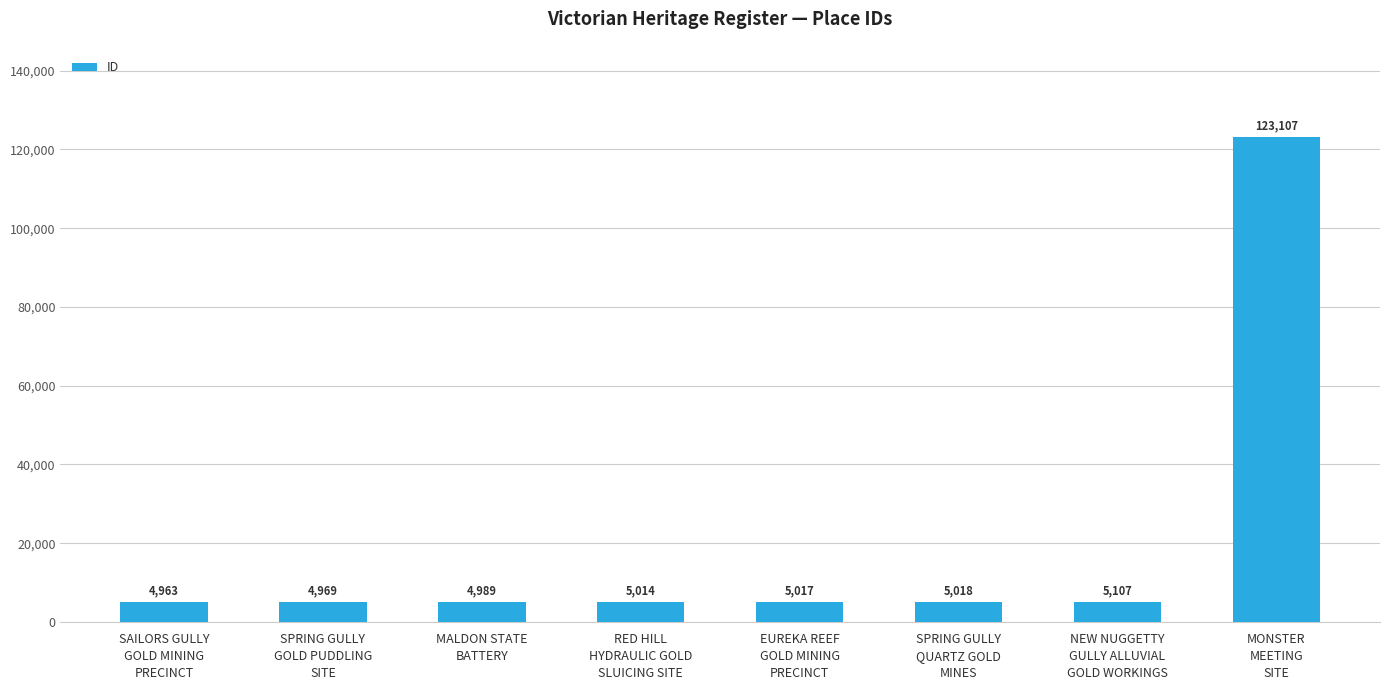

What is the average value?

19773